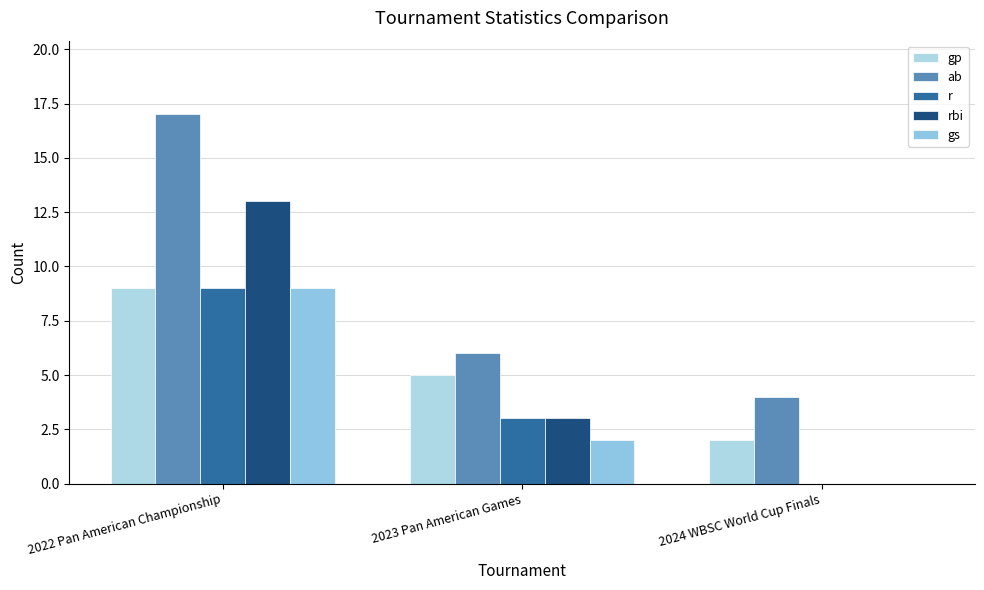

How many positive values does the gs series have?

2